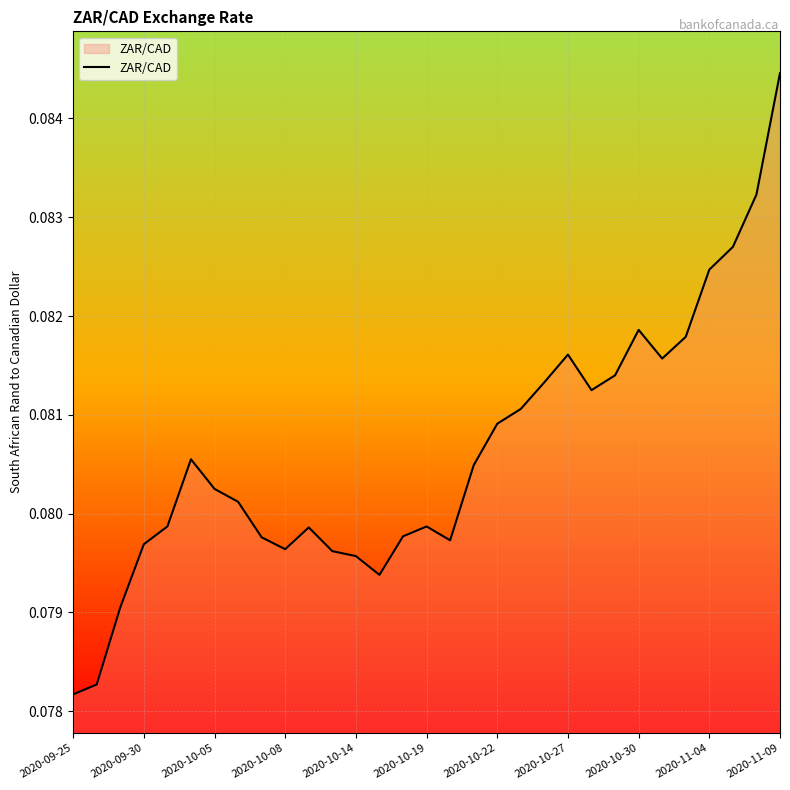

Is this an area chart (filled region under the line)?

Yes